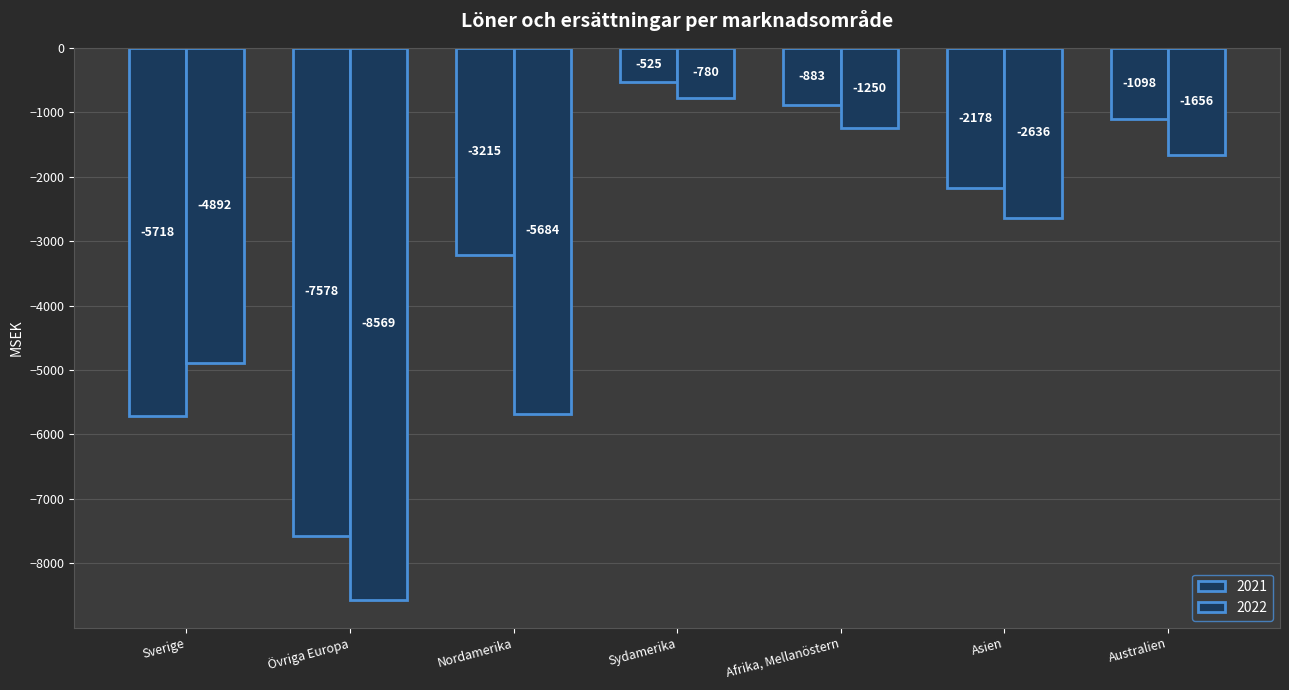

What is the total value across all series at Nordamerika?

-8899